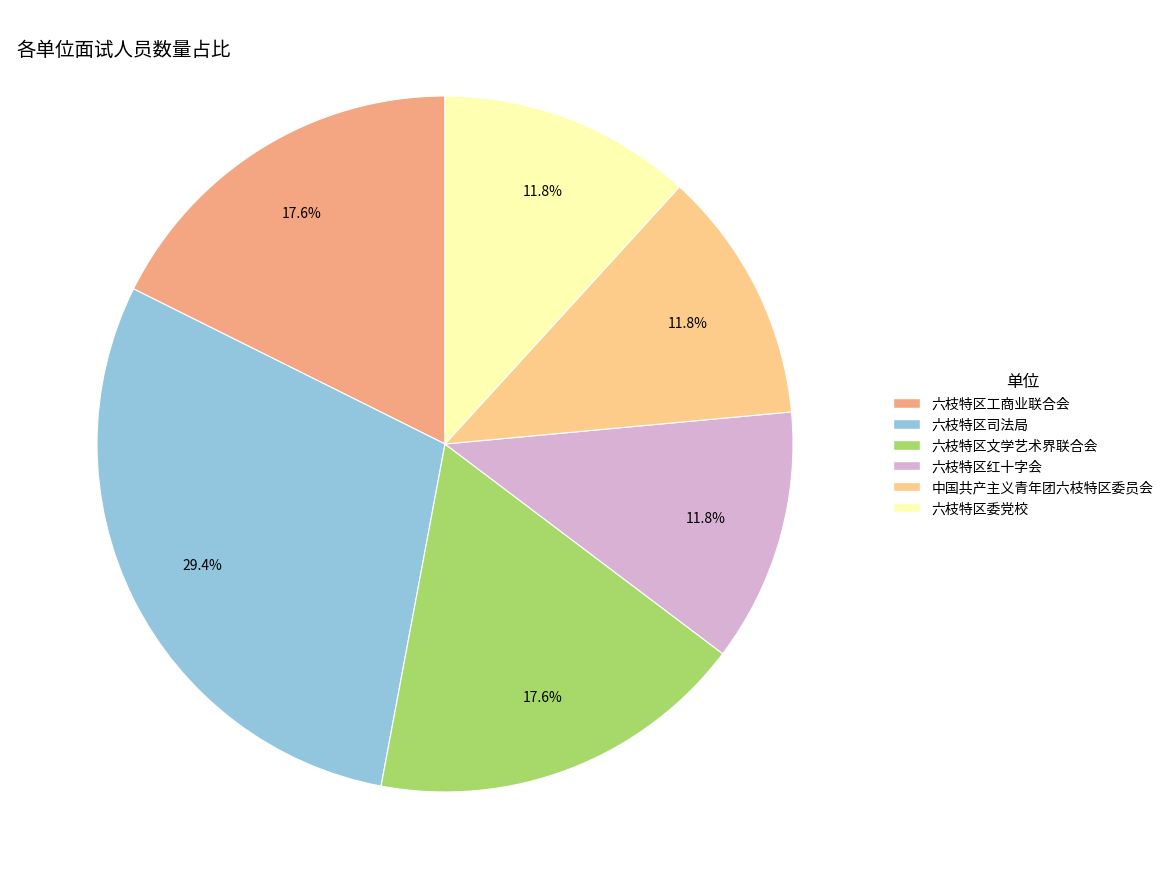

Which has a higher value, 六枝特区司法局 or 中国共产主义青年团六枝特区委员会?

六枝特区司法局